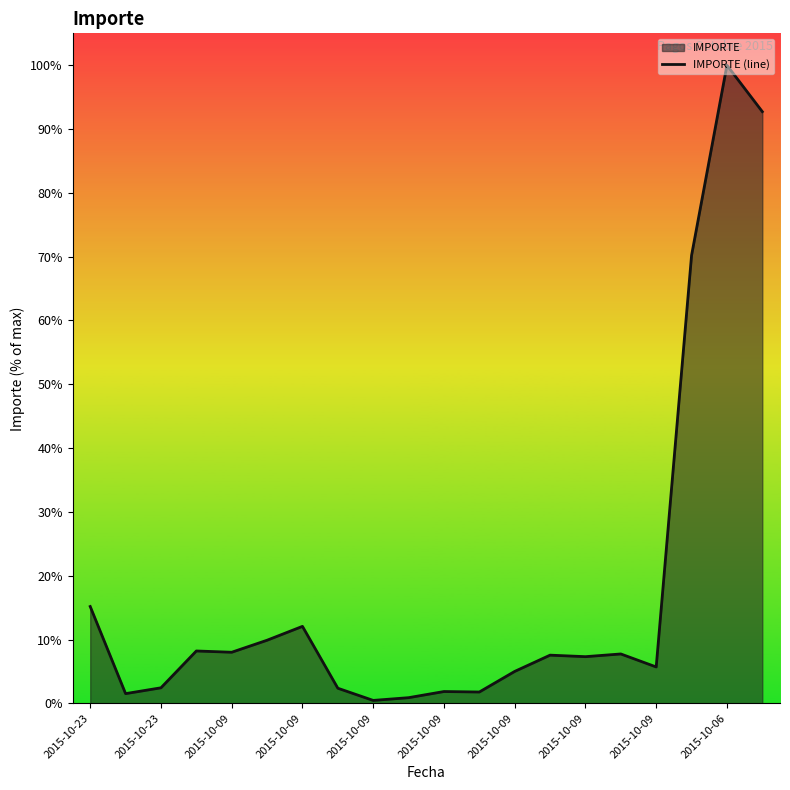

Does the chart display data point markers on the line(s)?

No